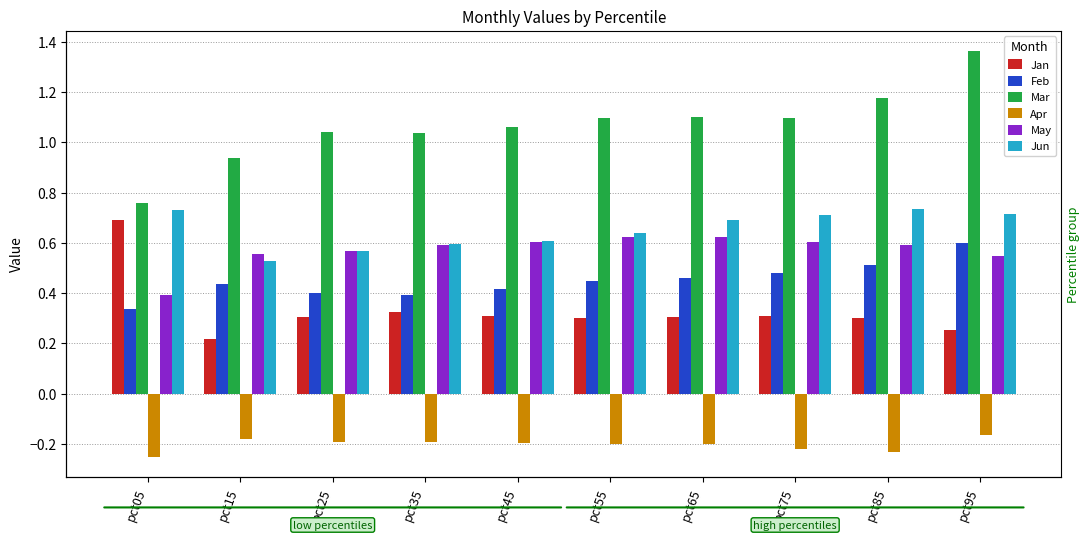

Count the number of data series in this chart.

6